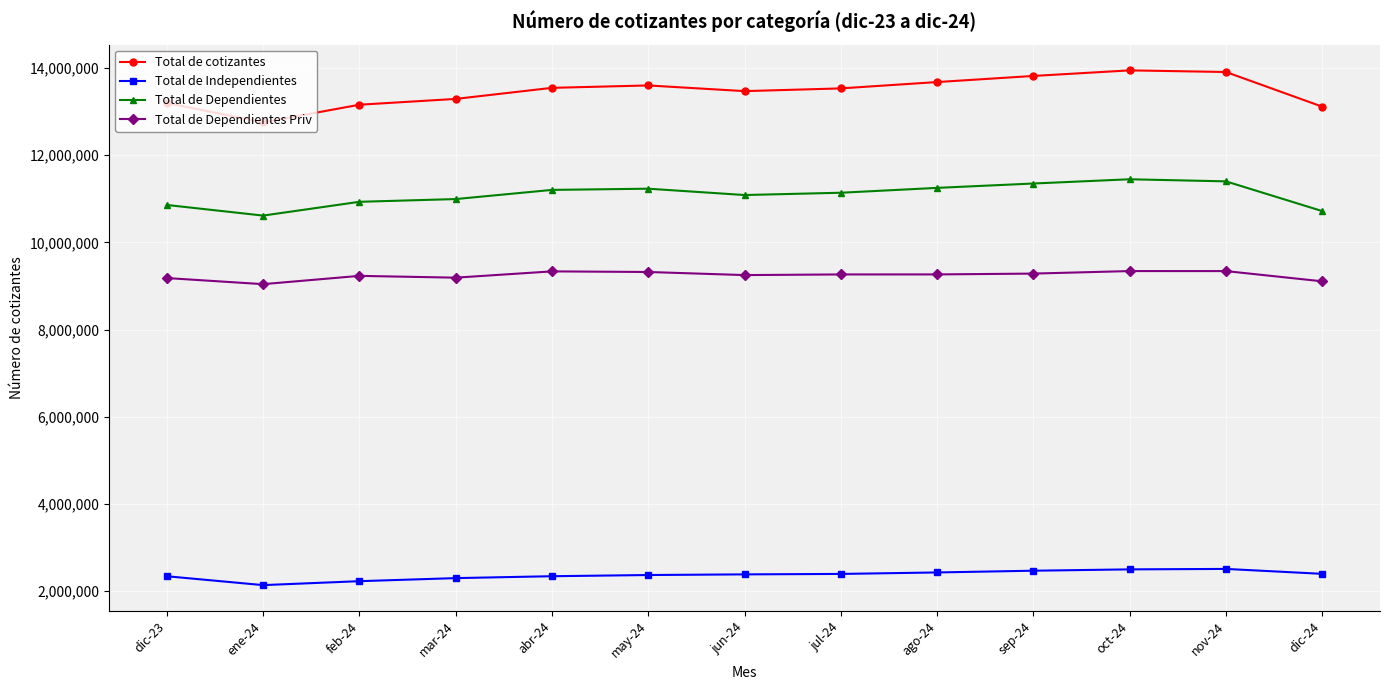

How many categories are shown in the chart?

13